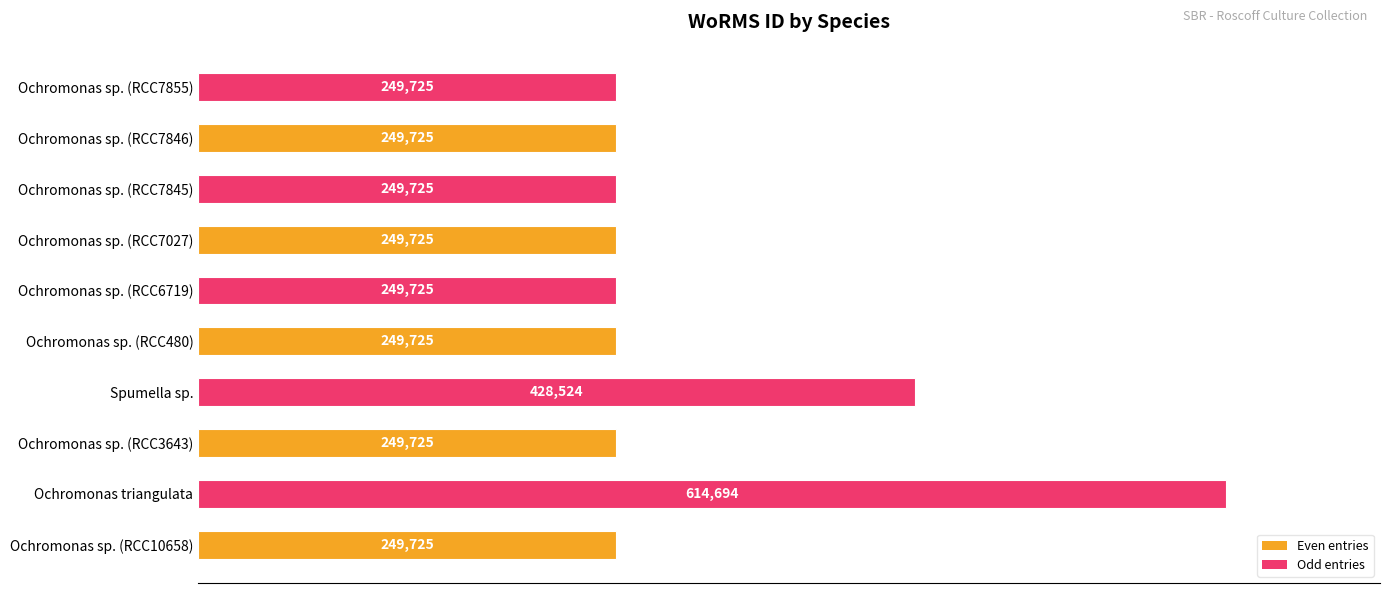

True or false: the data shows 95423 at Ochromonas sp. (RCC10658).

False